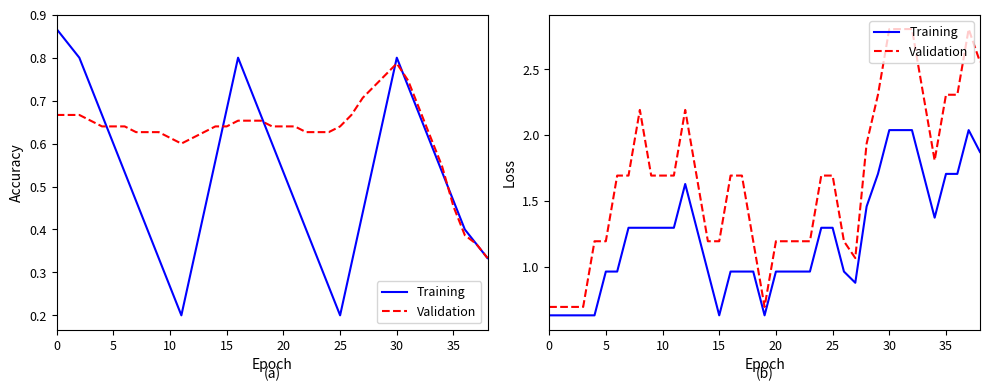

At which category does Training reach its first local valley?

15